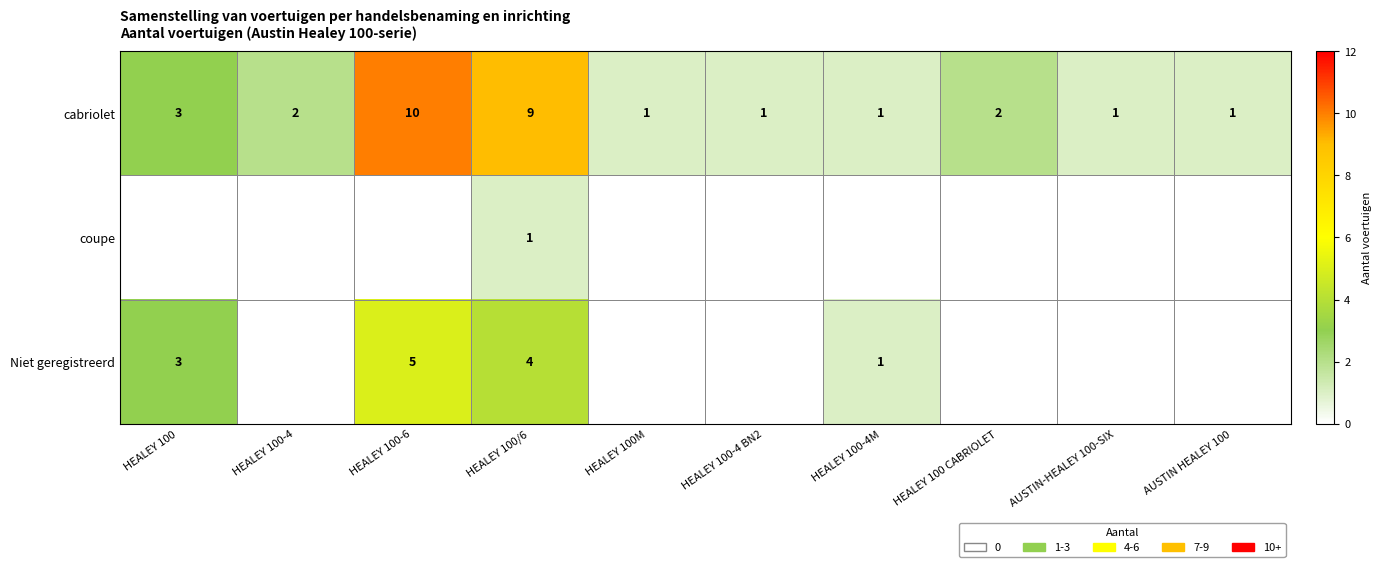

At which label is cabriolet closest to 5?

HEALEY 100